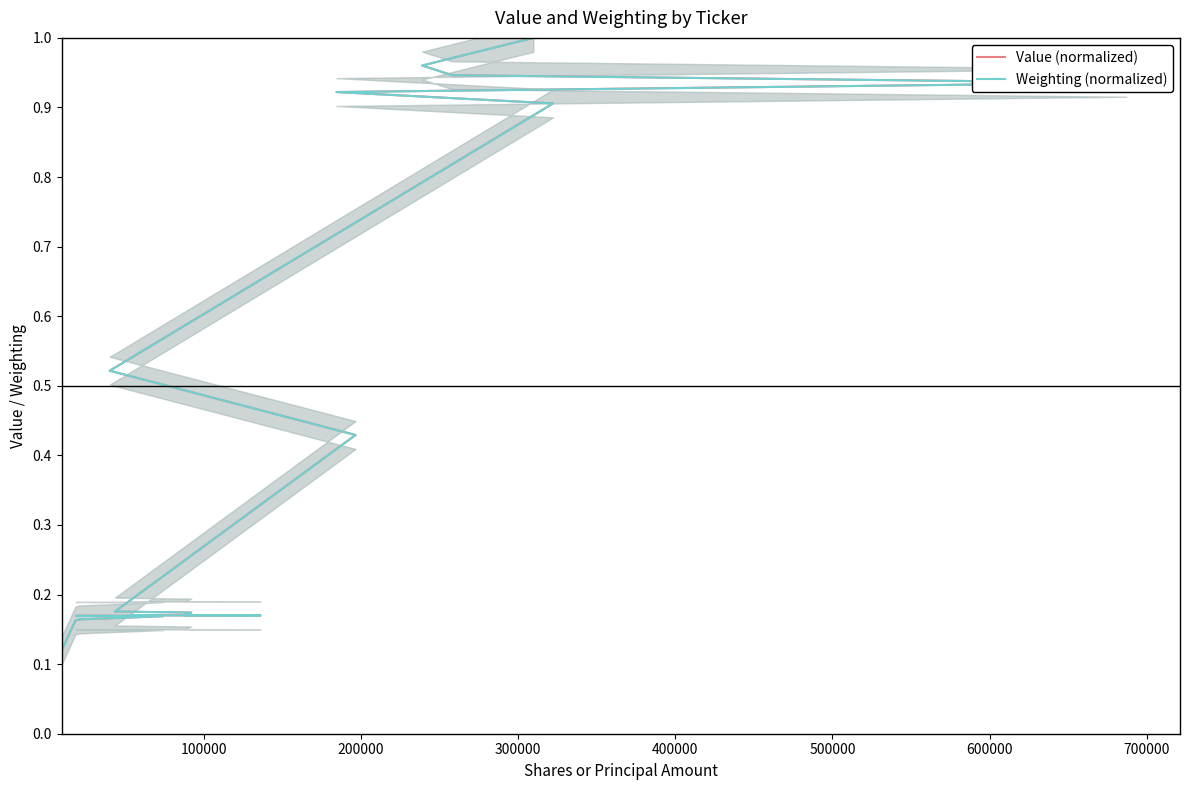

What is the difference between the maximum and minimum values in the Value (normalized) series?

0.9